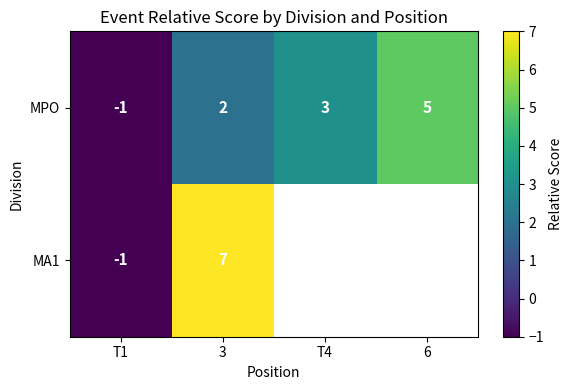

How many data points in MPO are less than 3?

2